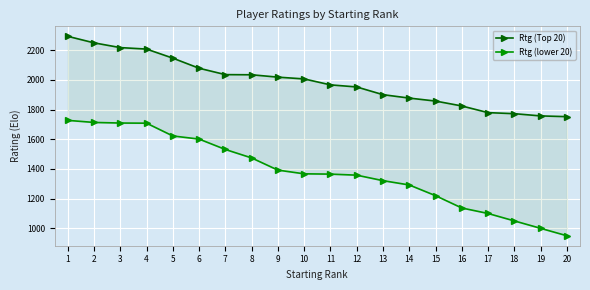

How many data points does each series have?

20